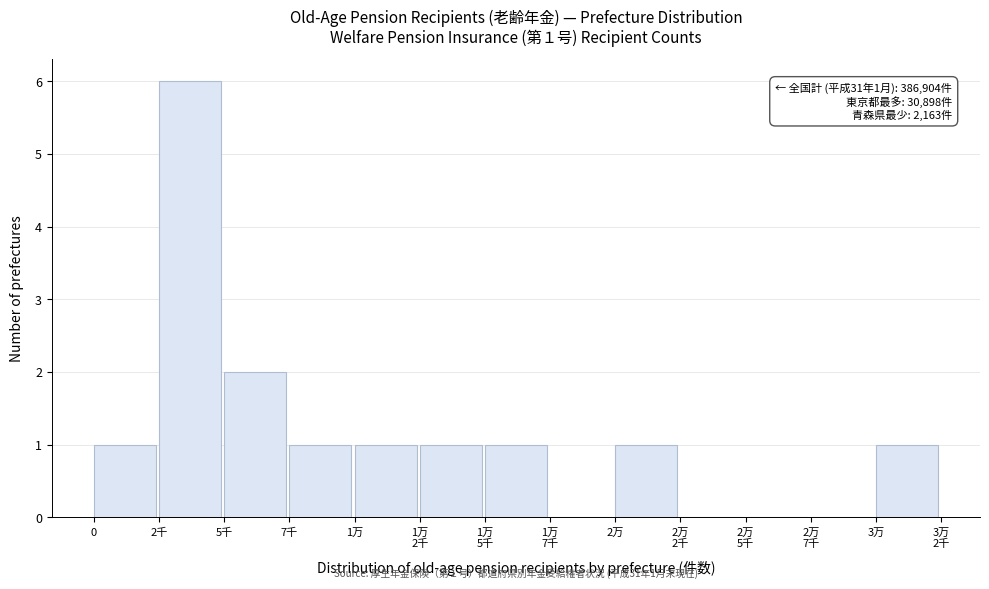

What is the greatest value displayed?

6